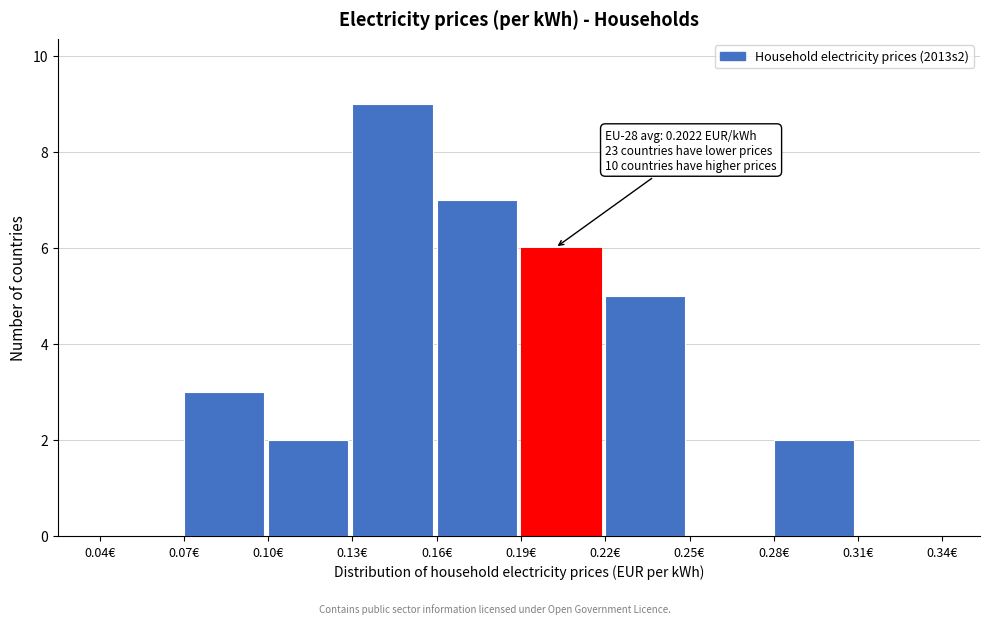

Over which range of the x-axis is the bar tallest?

0.13 to 0.16